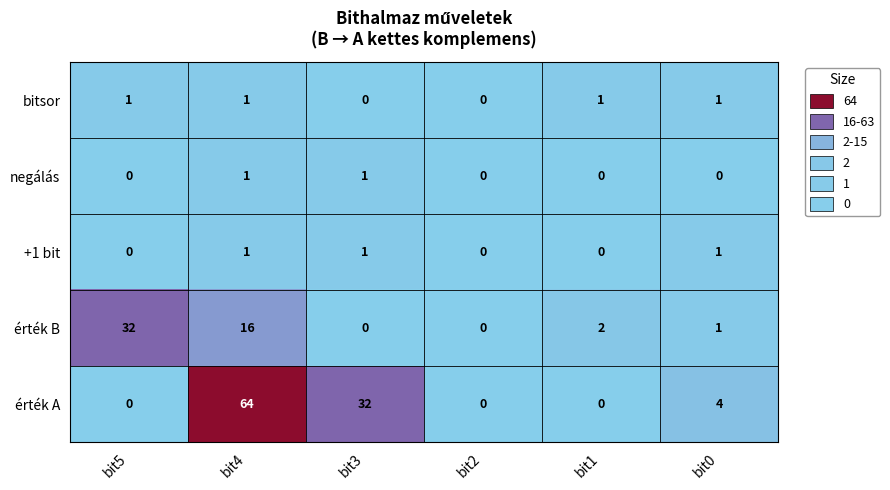

At which category does the chart reach its peak across all series?

bit4